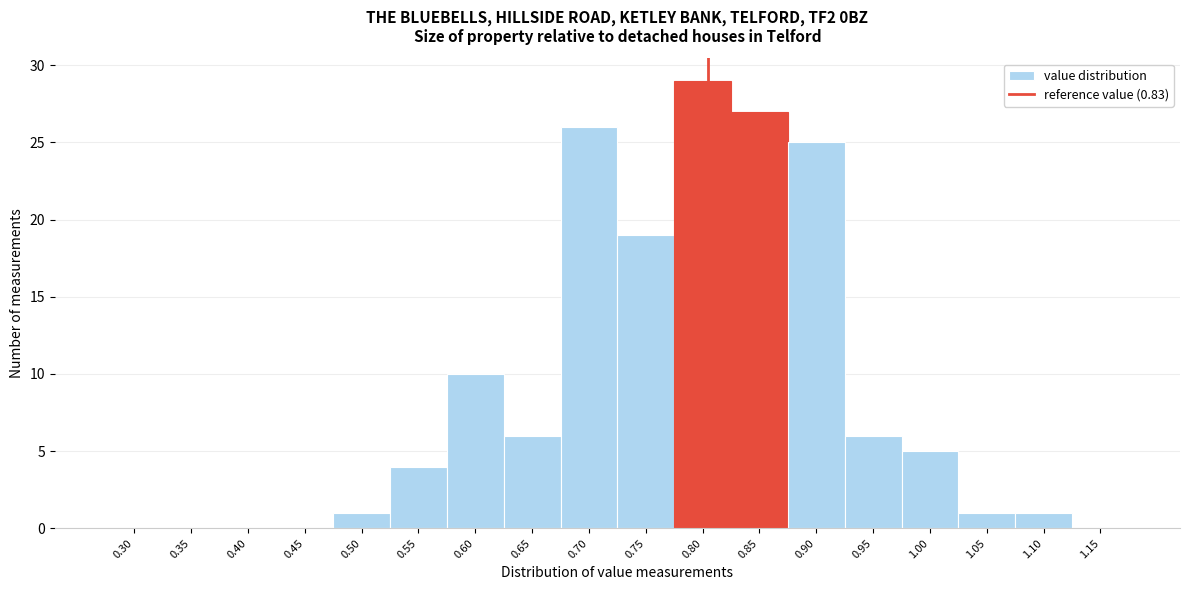

Reading right to left, list all the values displayed in this chart.

1.15=0	1.10=1	1.05=1	1.00=5	0.95=6	0.90=25	0.85=27	0.80=29	0.75=19	0.70=26	0.65=6	0.60=10	0.55=4	0.50=1	0.45=0	0.40=0	0.35=0	0.30=0